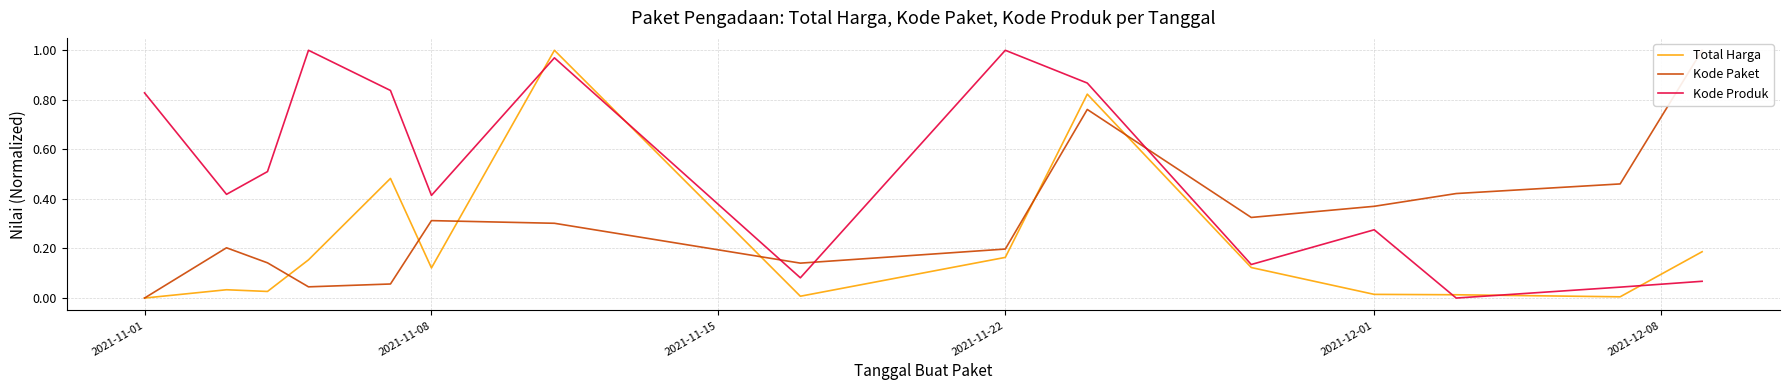

Which series has the largest total across all categories?

Kode Produk